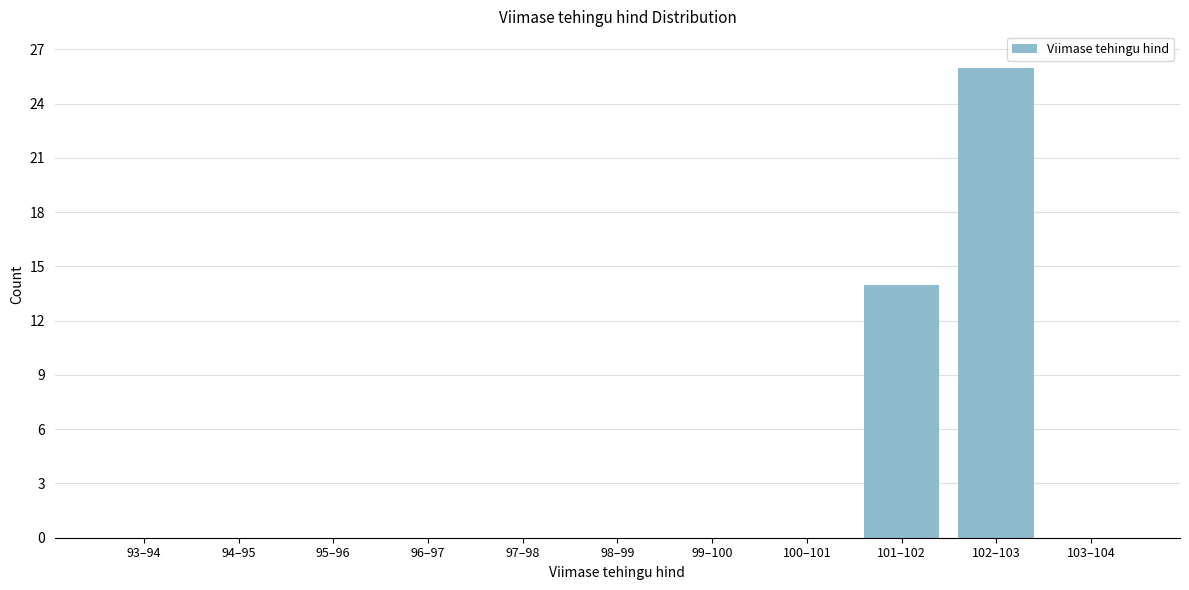

Reading left to right, transcribe all the data shown in this chart.

93–94=0	94–95=0	95–96=0	96–97=0	97–98=0	98–99=0	99–100=0	100–101=0	101–102=14	102–103=26	103–104=0